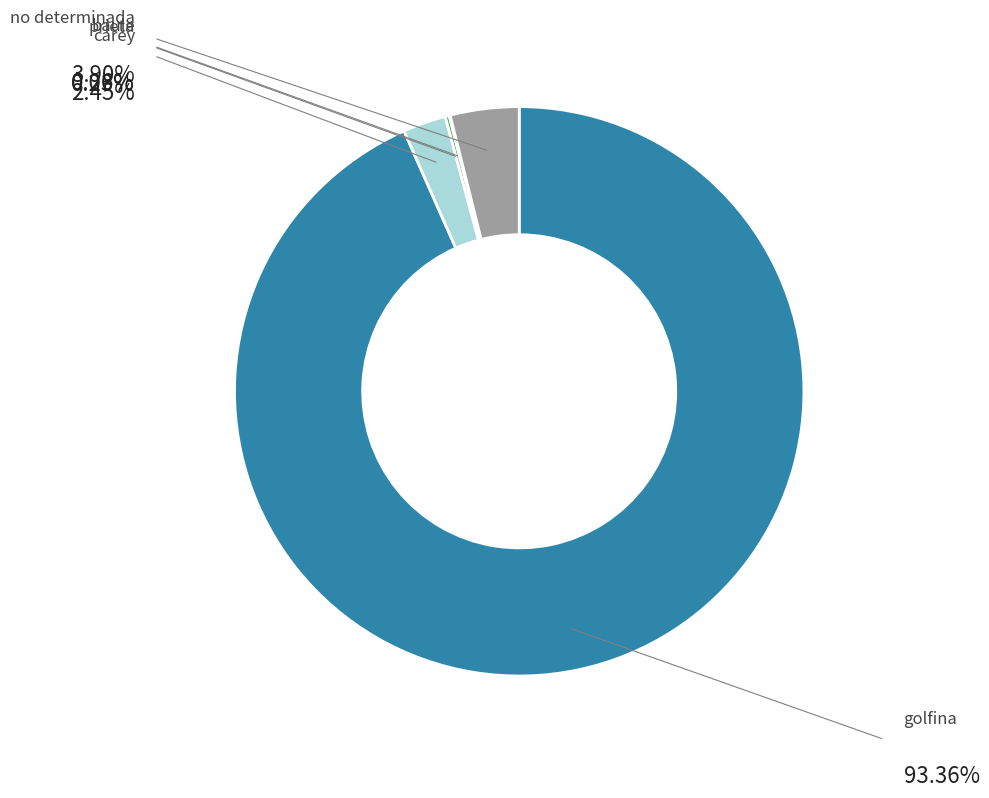

Is there any slice that represents more than half of the pie?

Yes